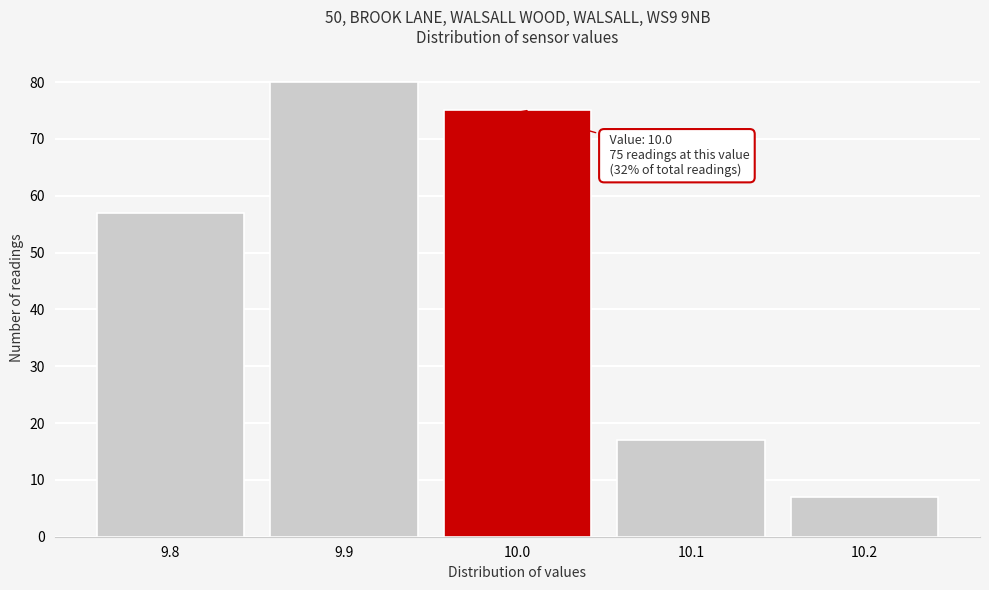

Over which range of the x-axis is the bar tallest?

9.85 to 9.95